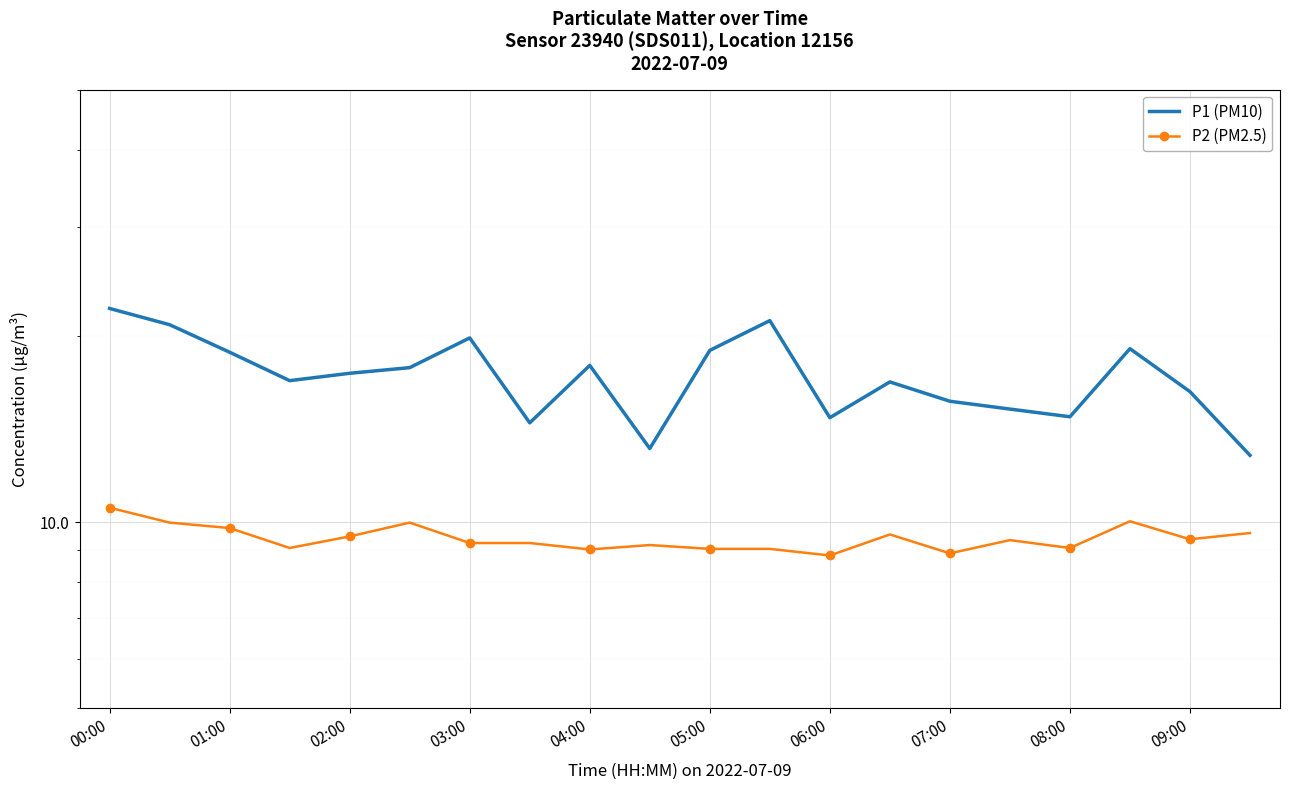

What is the difference between the maximum and second lowest values in the P2 (PM2.5) series?

1.7